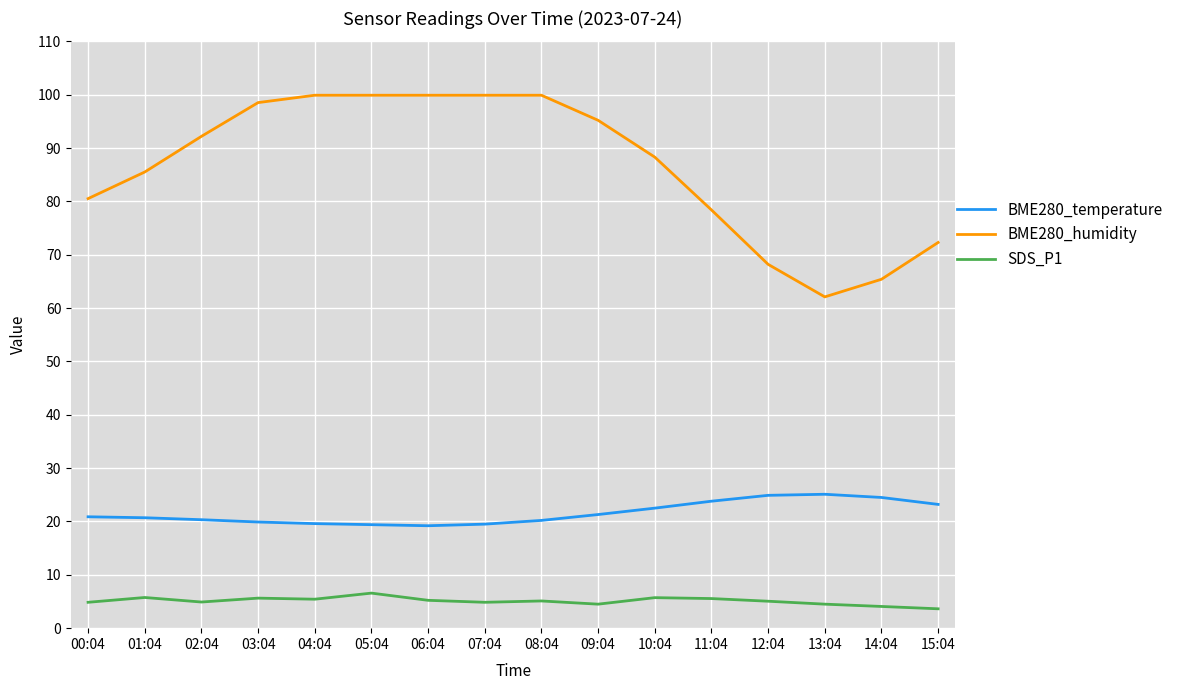

Rank the series by their maximum value, from lowest to highest.

SDS_P1, BME280_temperature, BME280_humidity